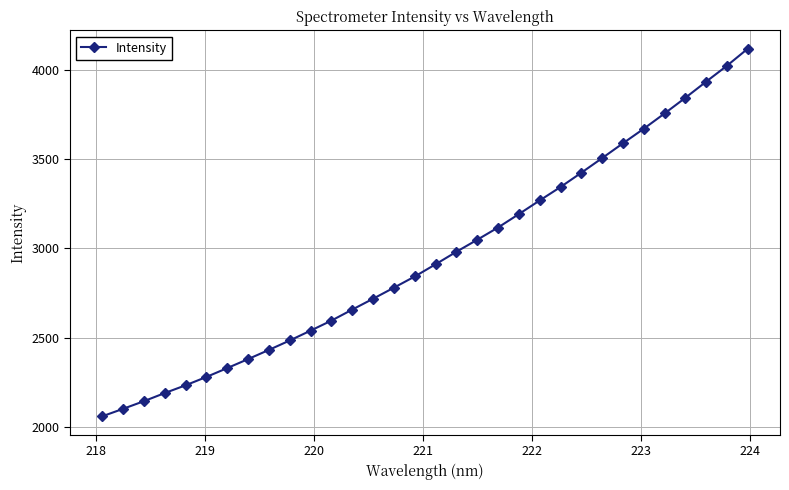

What is the sum of all values?

94475.5